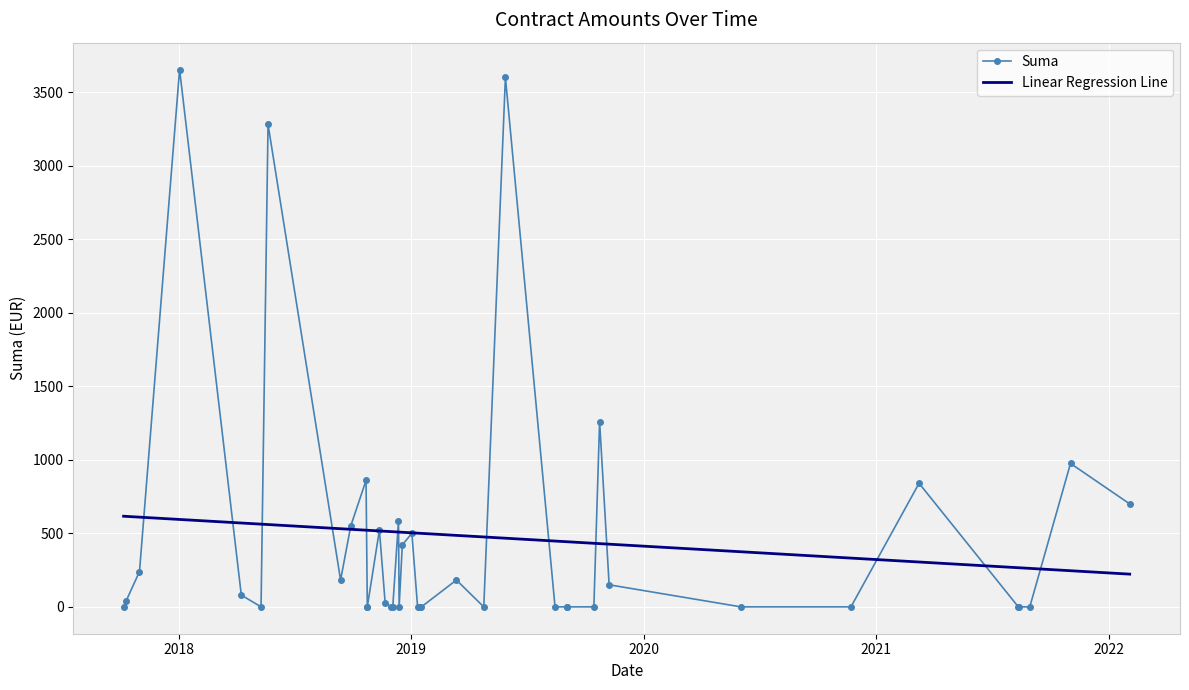

True or false: Linear Regression Line has more than 2 points higher than both neighbors.

False